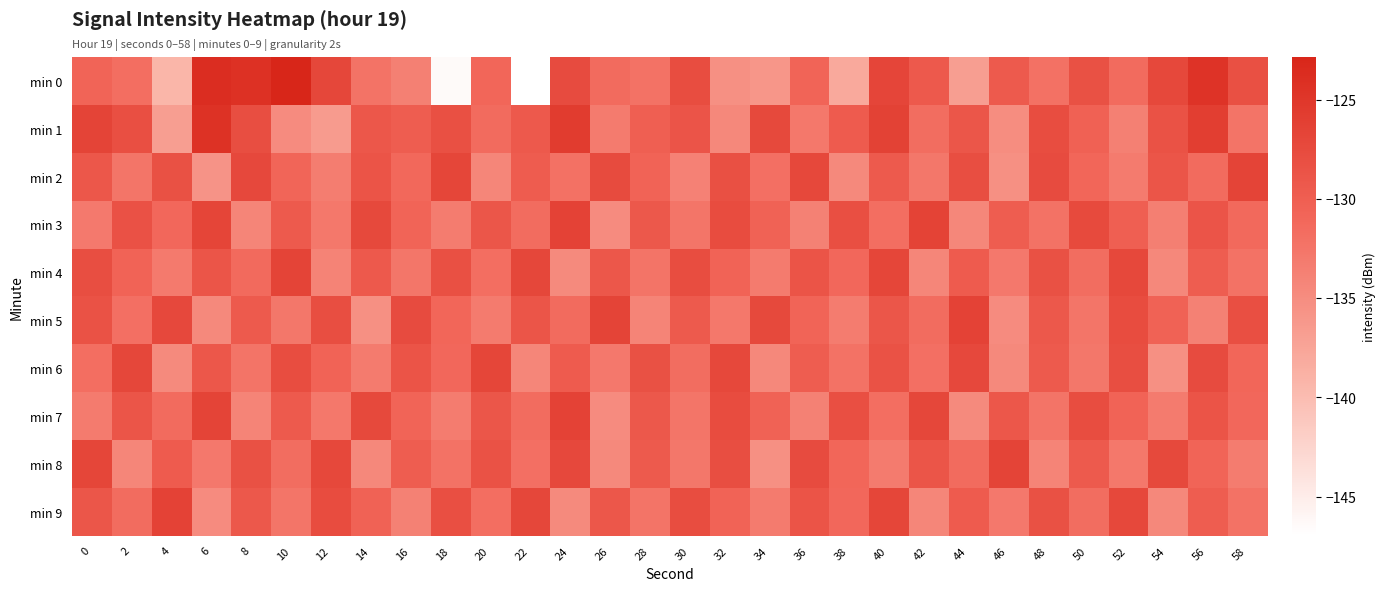

How many series are shown in this chart?

10